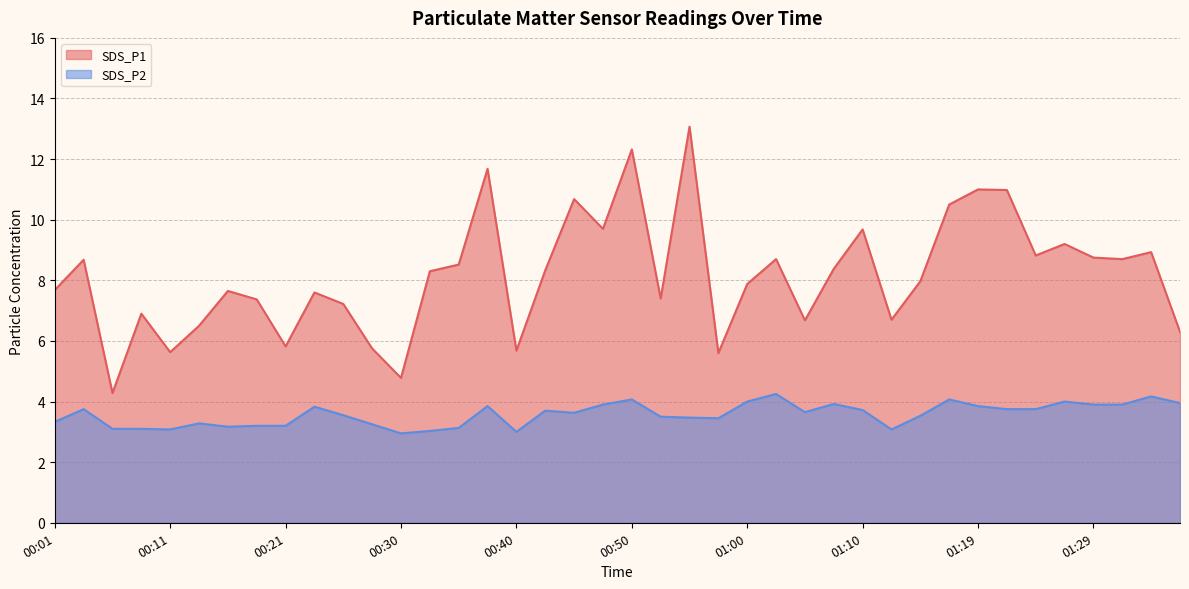

How many lines are shown in the chart?

2